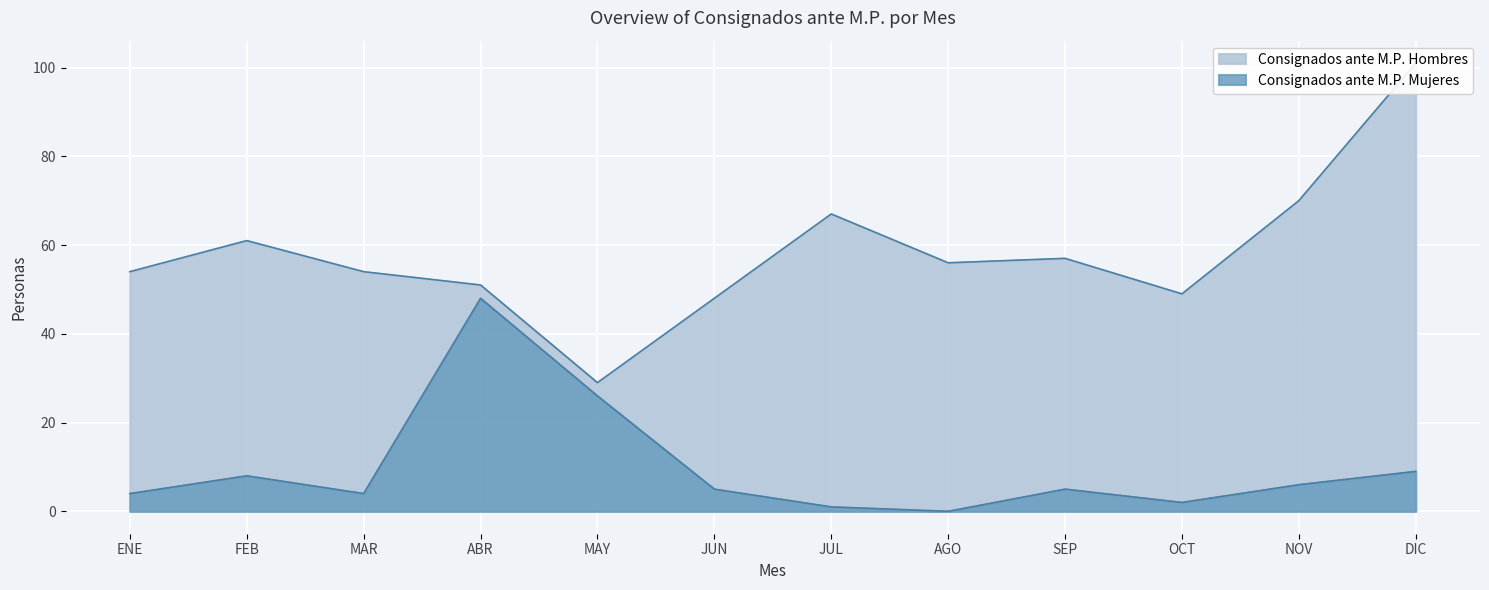

How many data points in Consignados ante M.P. Mujeres are less than 5?

5